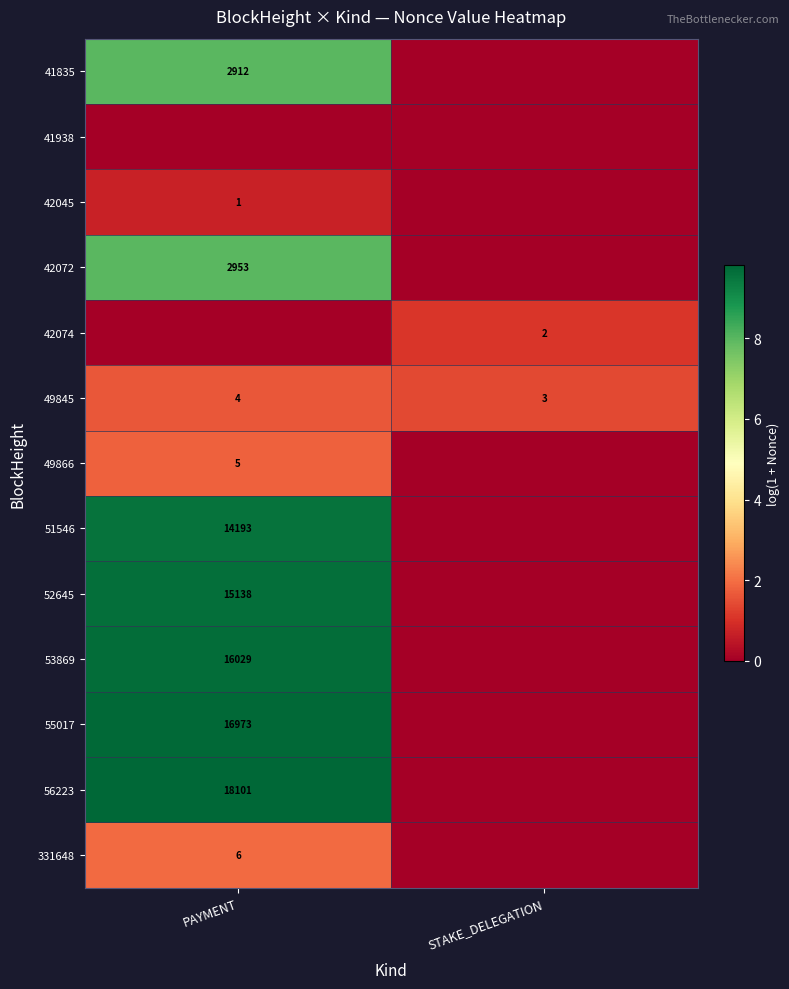

What is the difference between the highest and lowest values at PAYMENT?

9.8